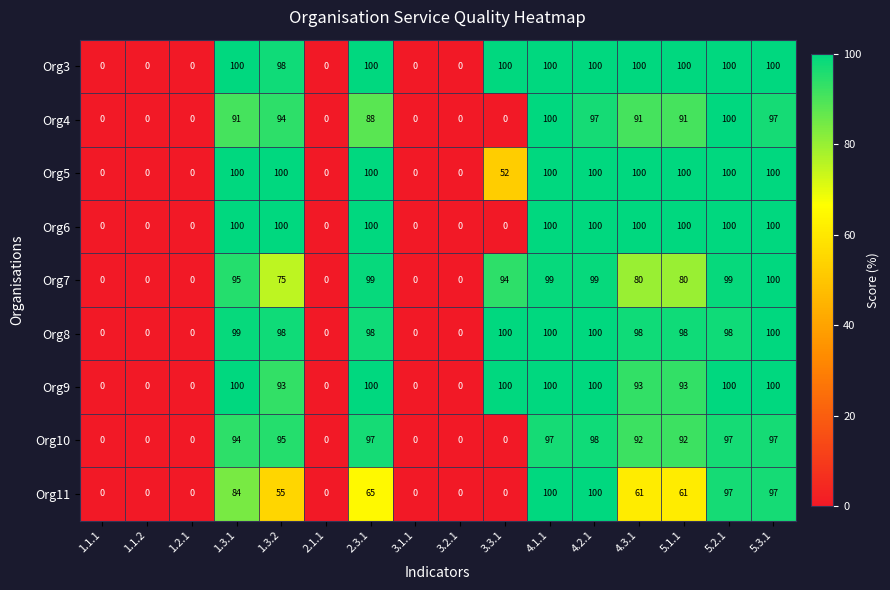

The value of Org5 at 3.3.1 is 17. True or false?

False